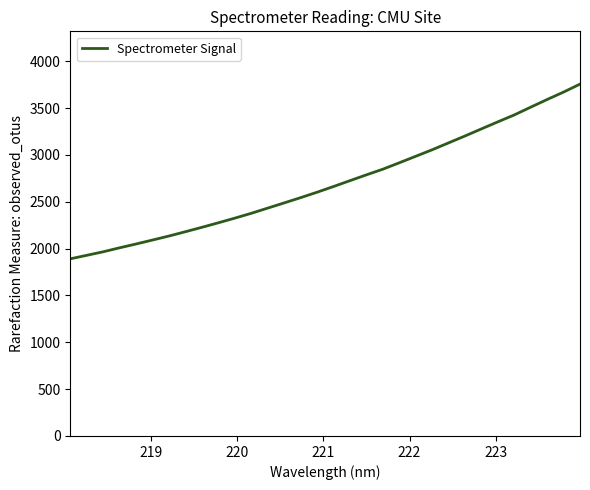

What is the maximum value shown in the chart?

3755.6